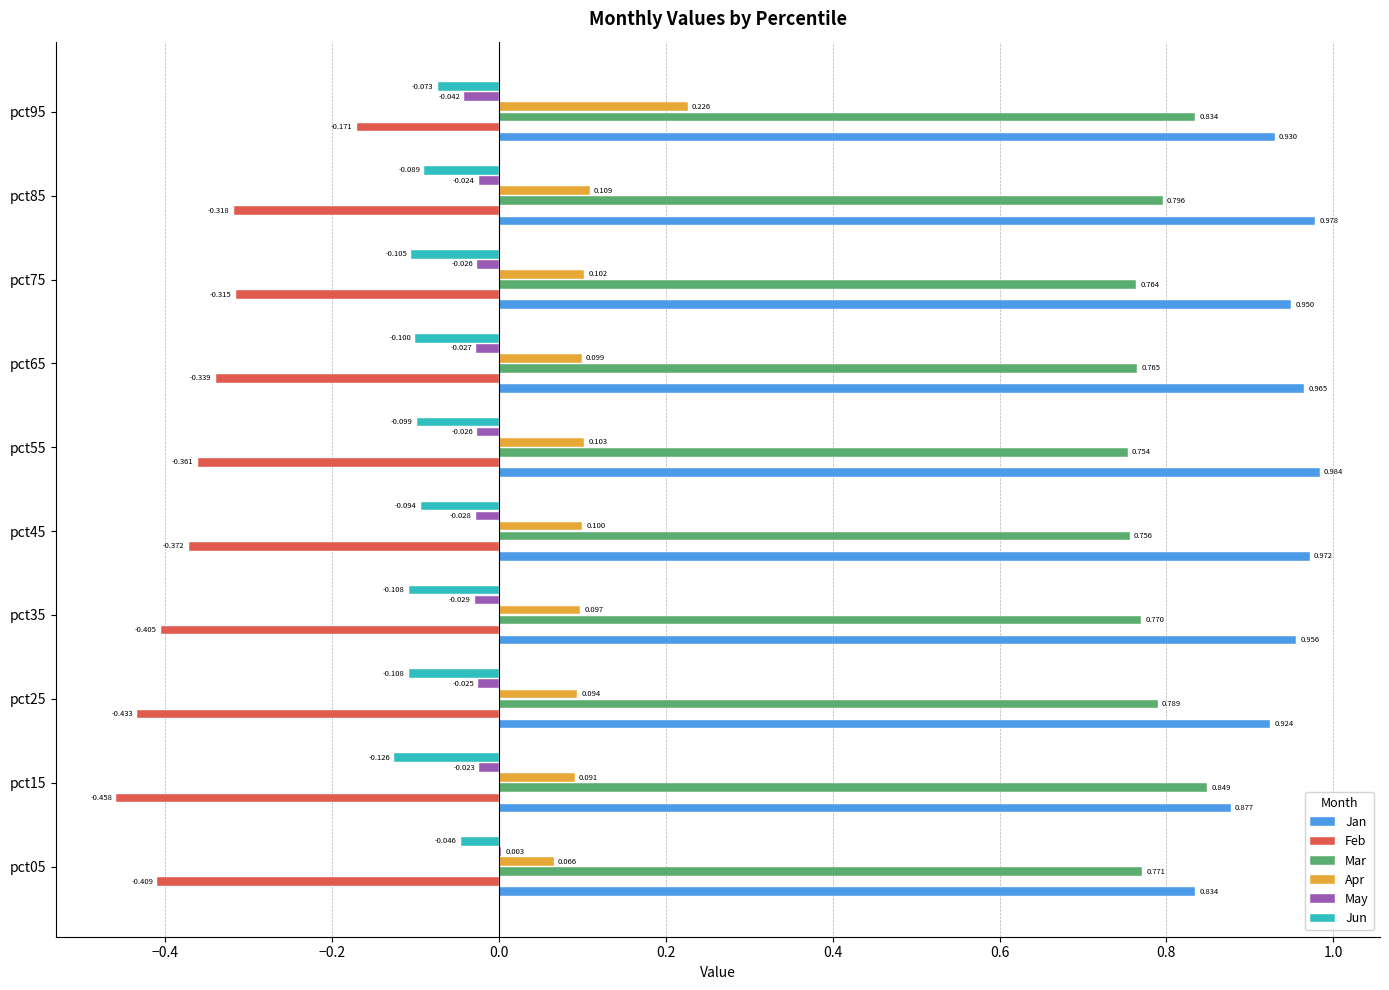

Is the value of Apr at pct65 greater than the value of Jun at pct75?

Yes